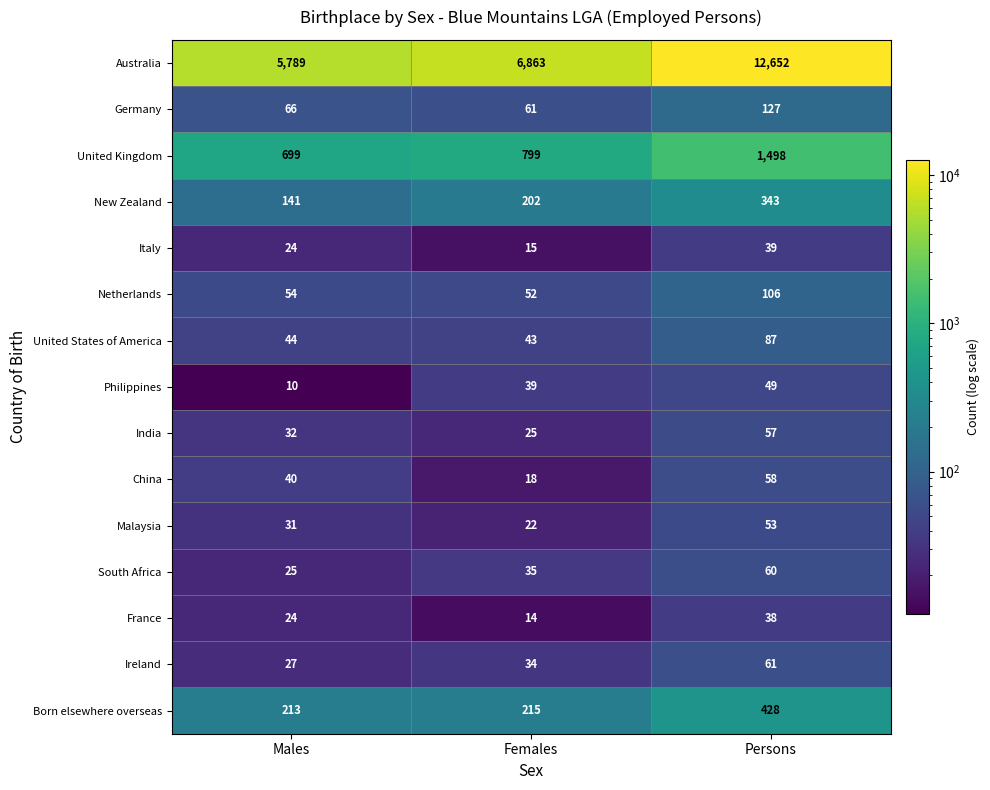

Rank the series at Persons from lowest to highest value.

France, Italy, Philippines, Malaysia, India, China, South Africa, Ireland, United States of America, Netherlands, Germany, New Zealand, Born elsewhere overseas, United Kingdom, Australia